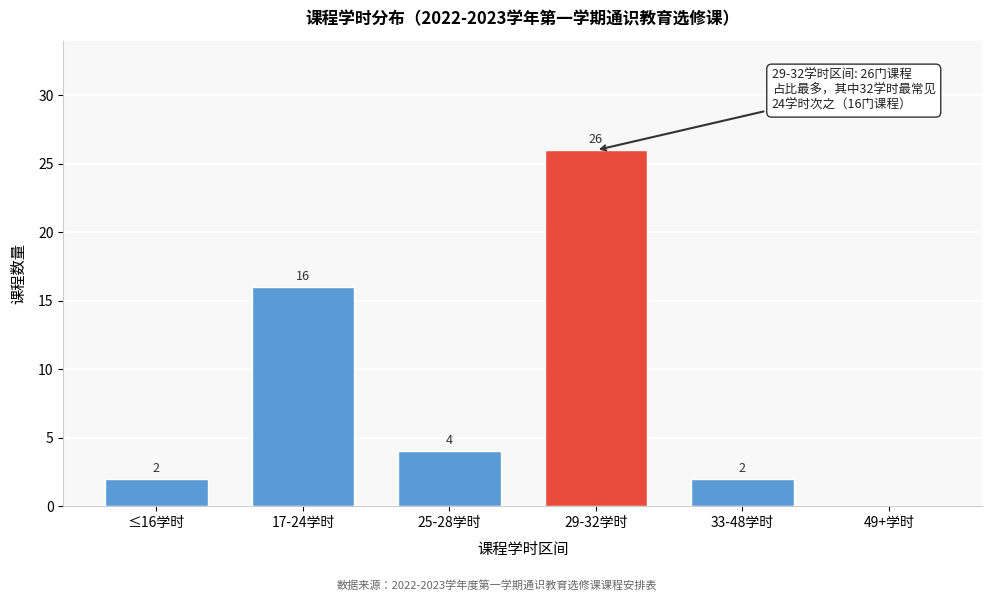

Reading left to right, list all the values displayed in this chart.

≤16学时=2	17-24学时=16	25-28学时=4	29-32学时=26	33-48学时=2	49+学时=0